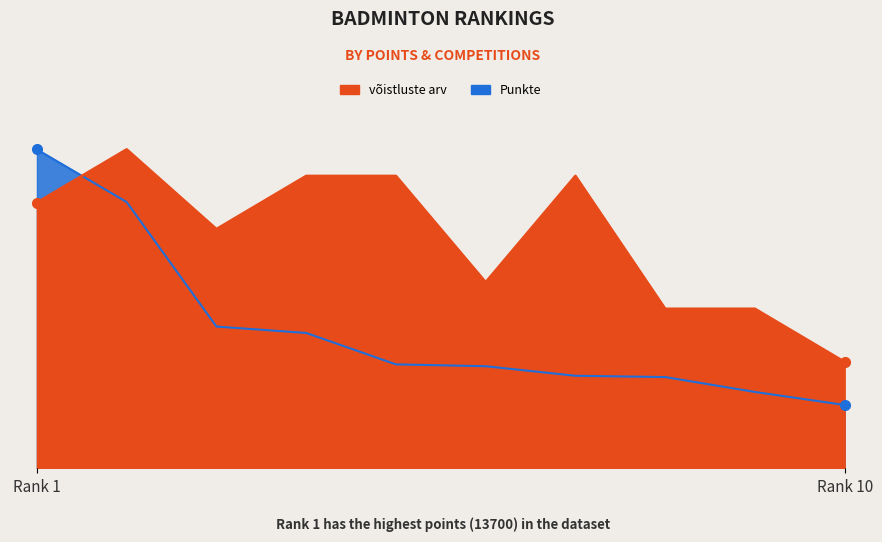

Does the chart have visible grid lines?

No